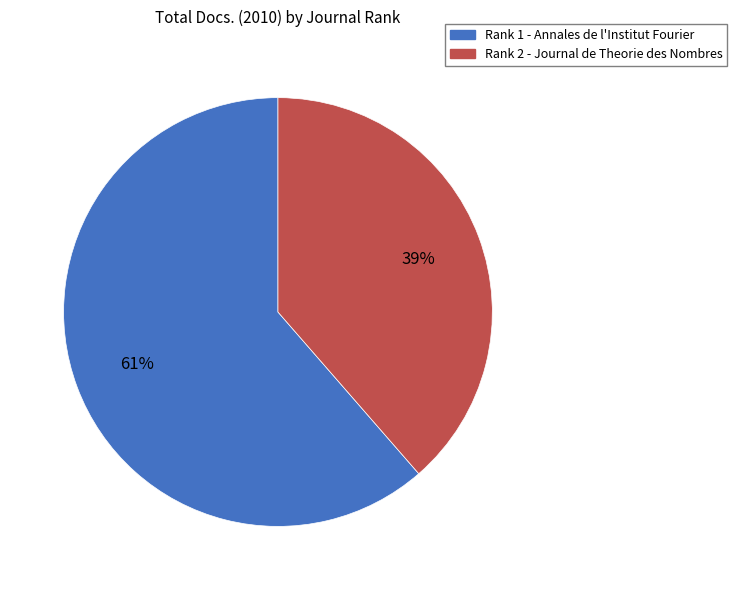

Count the number of slices in the pie.

2